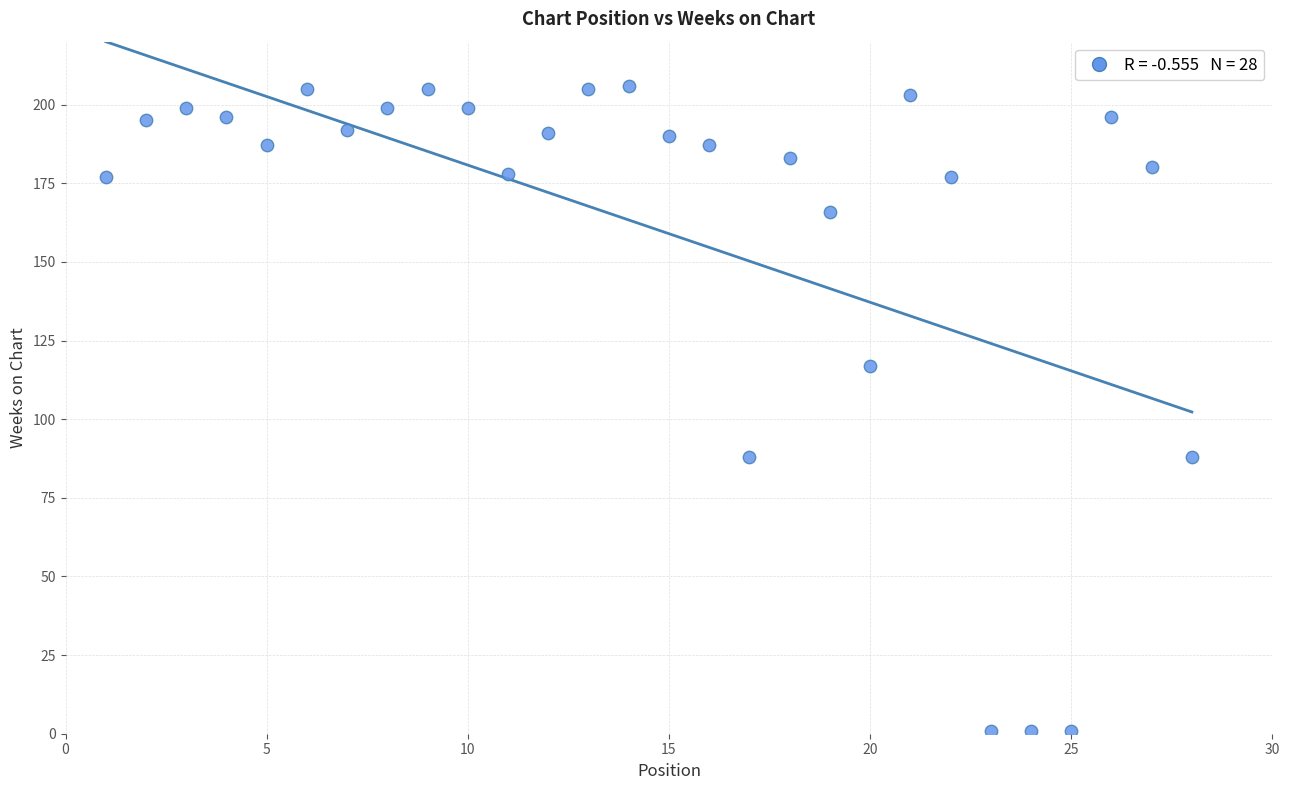

What is the range of Y values (max minus min)?

205